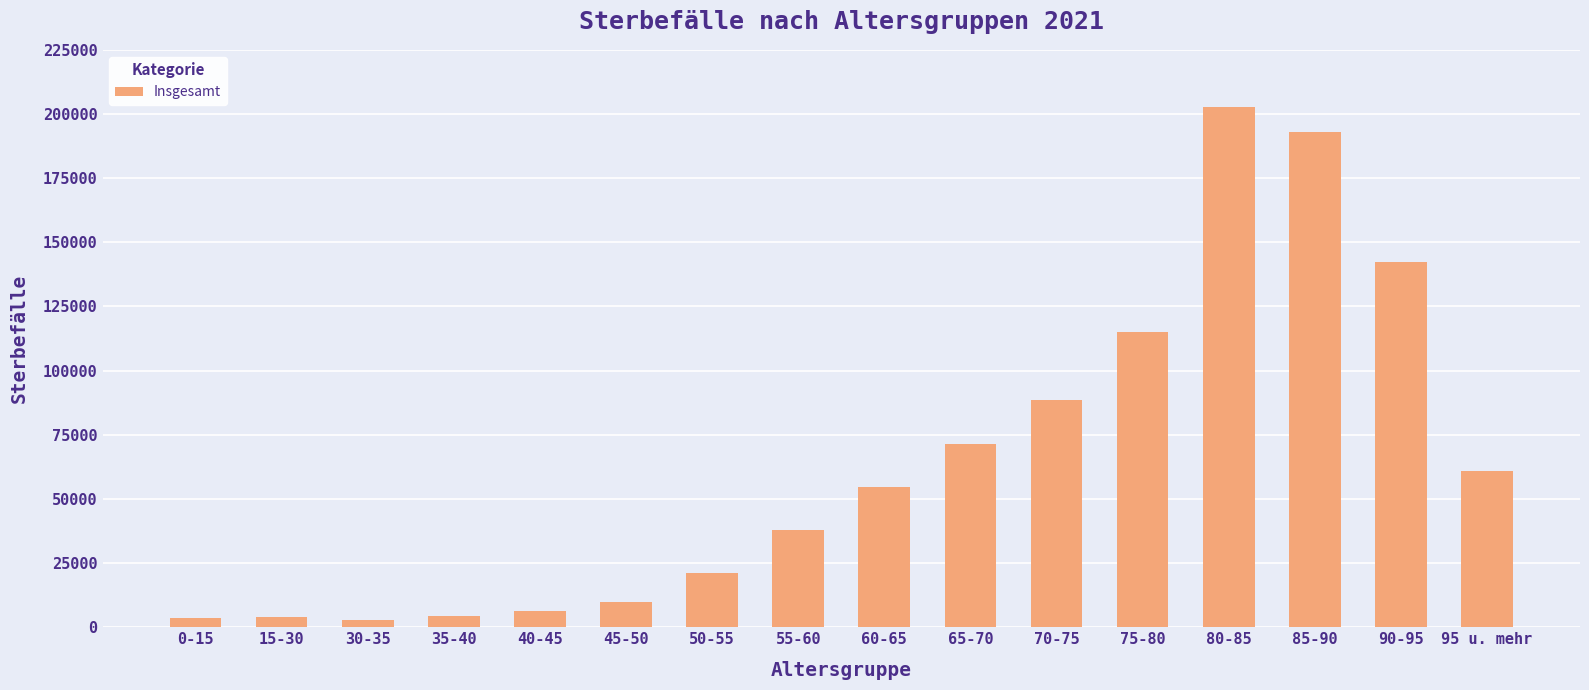

What is the sum of all values?

1017619